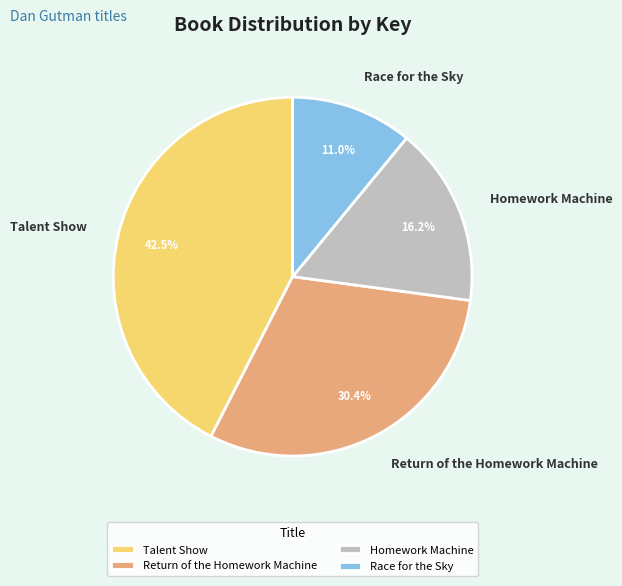

How many segments does this pie chart have?

4